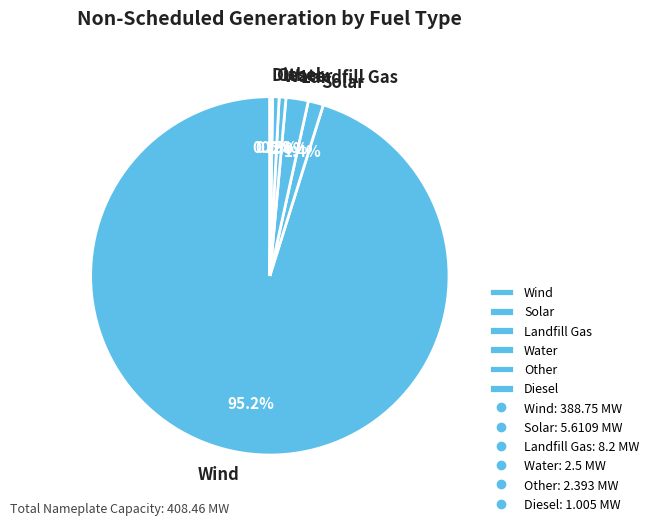

What is the largest slice in the pie chart?

Wind